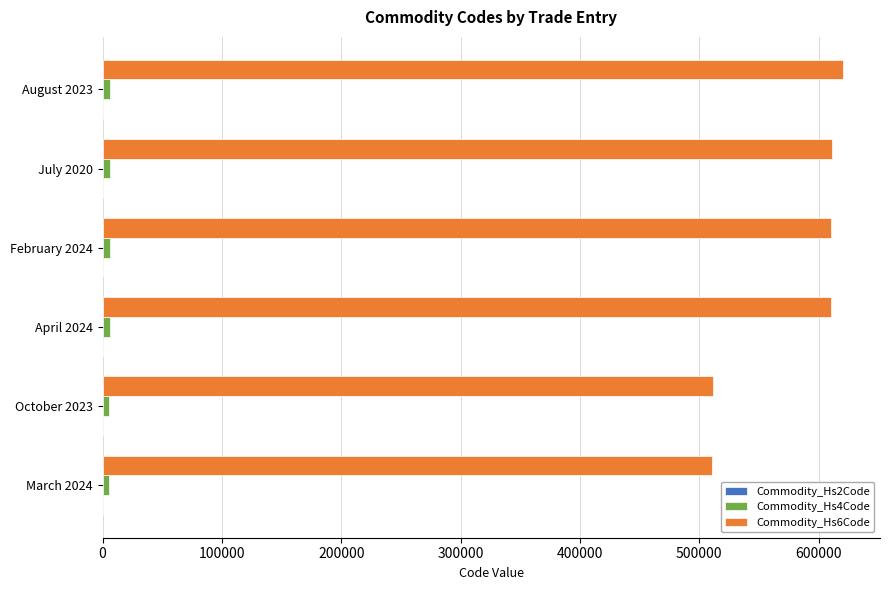

The value of Commodity_Hs6Code at August 2023 is 1006141. True or false?

False